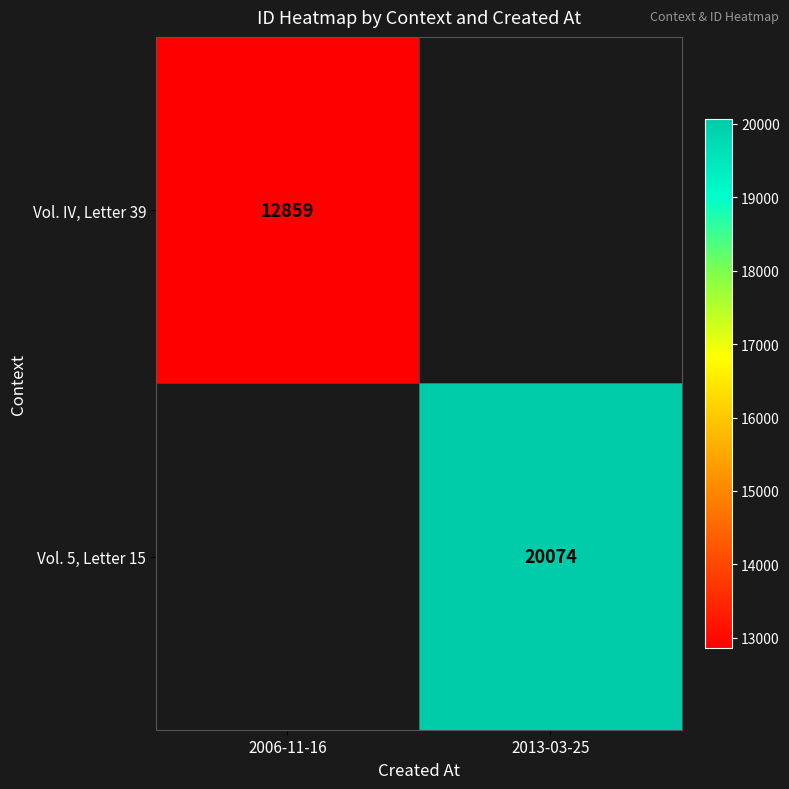

True or false: Vol. 5, Letter 15 has a value of 9342.8 at 2013-03-25.

False